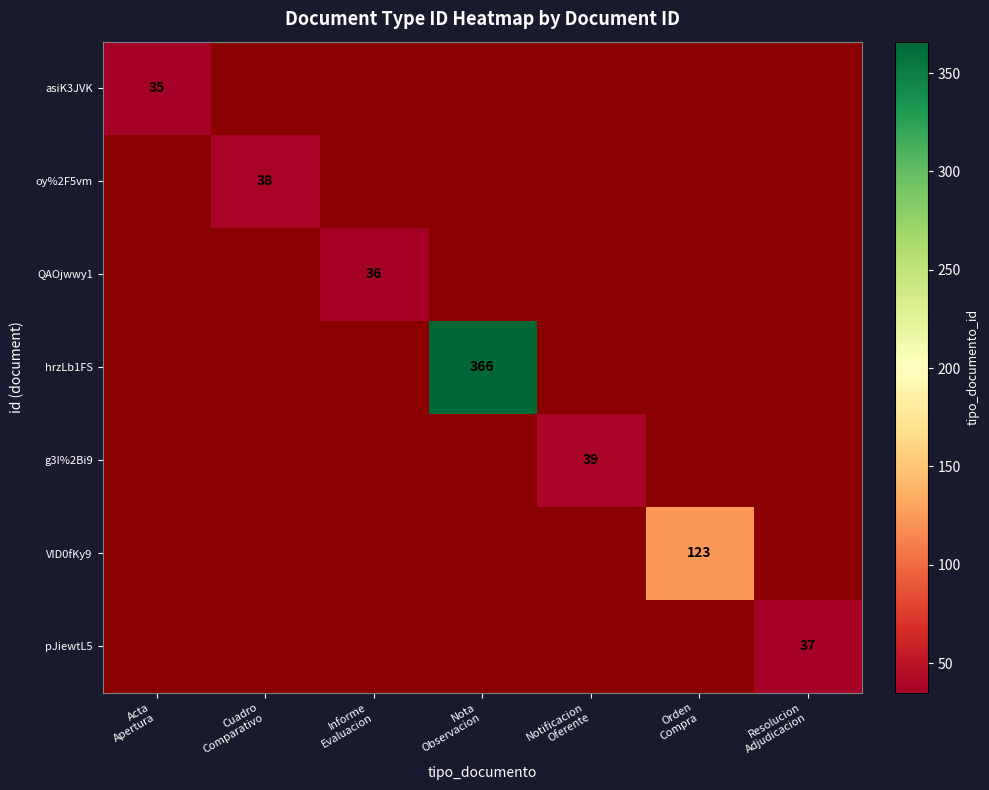

How many categories are shown in the chart?

7